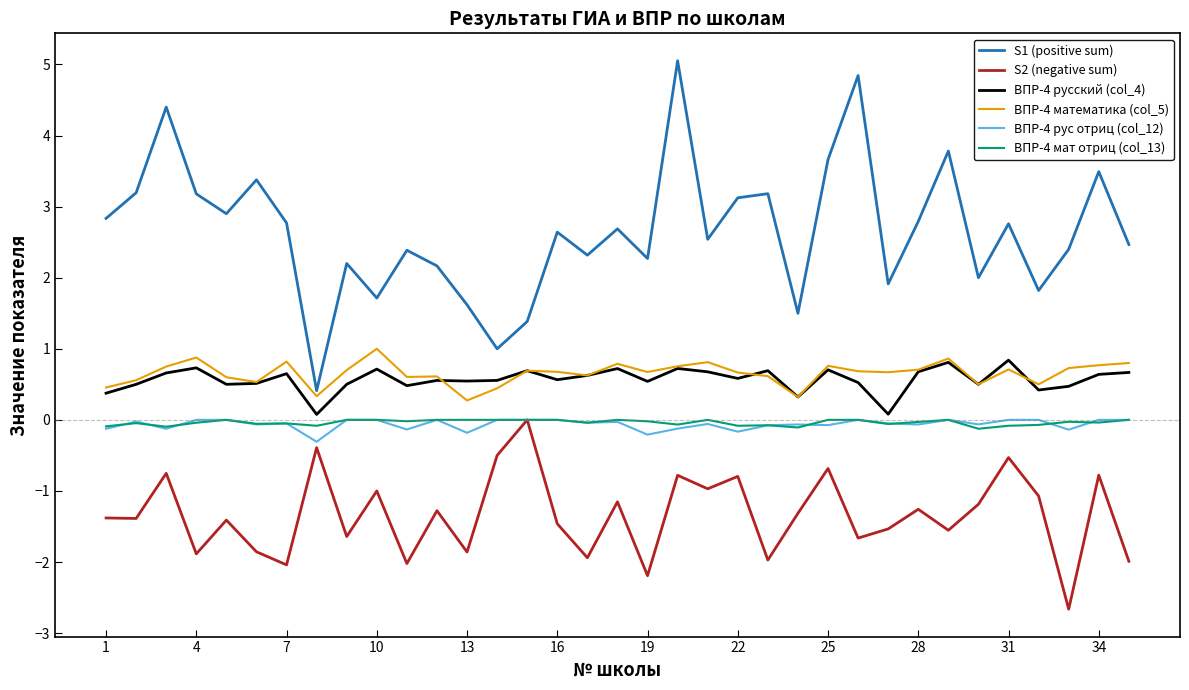

True or false: ВПР-4 математика (col_5) and ВПР-4 рус отриц (col_12) cross at least once.

False